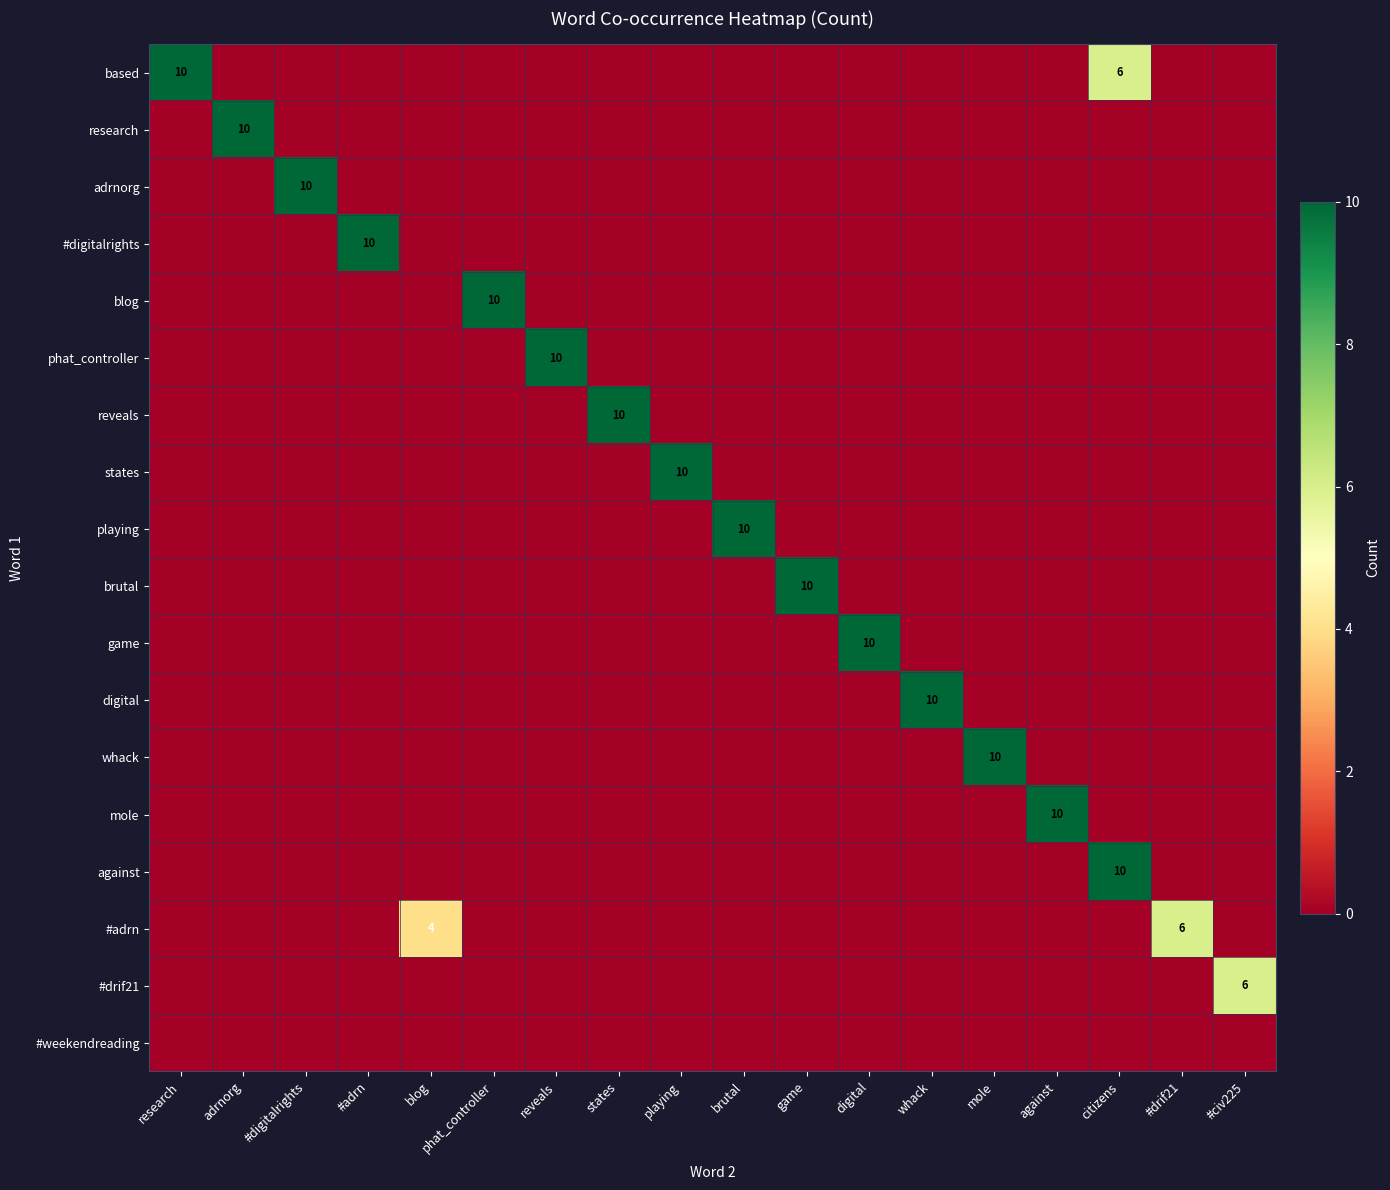

How many values in the blog series exceed 0?

1